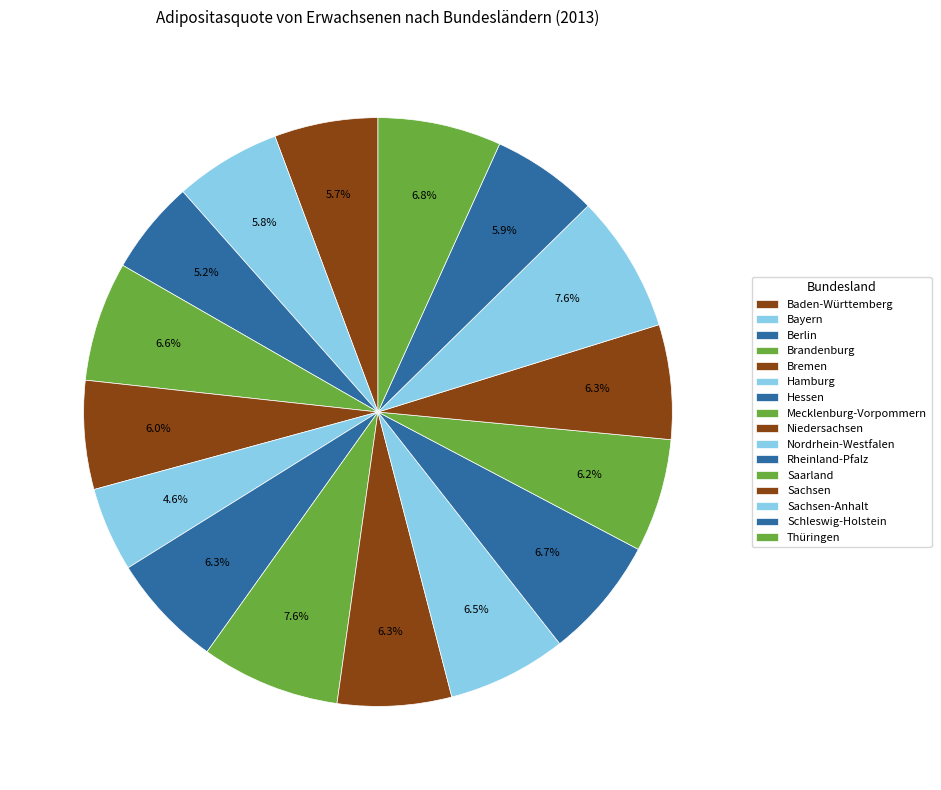

To the nearest percent, what is the average slice percentage?

6%